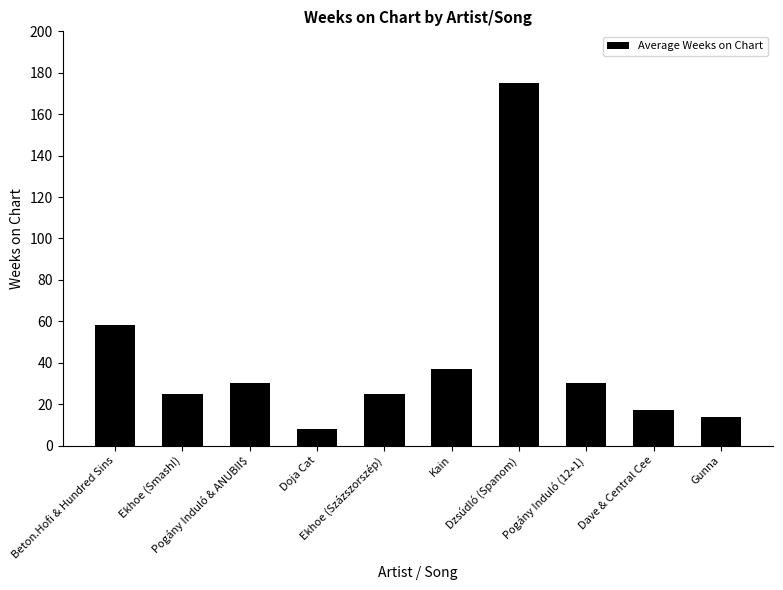

True or false: the data shows 44 at Pogány Induló (12+1).

False